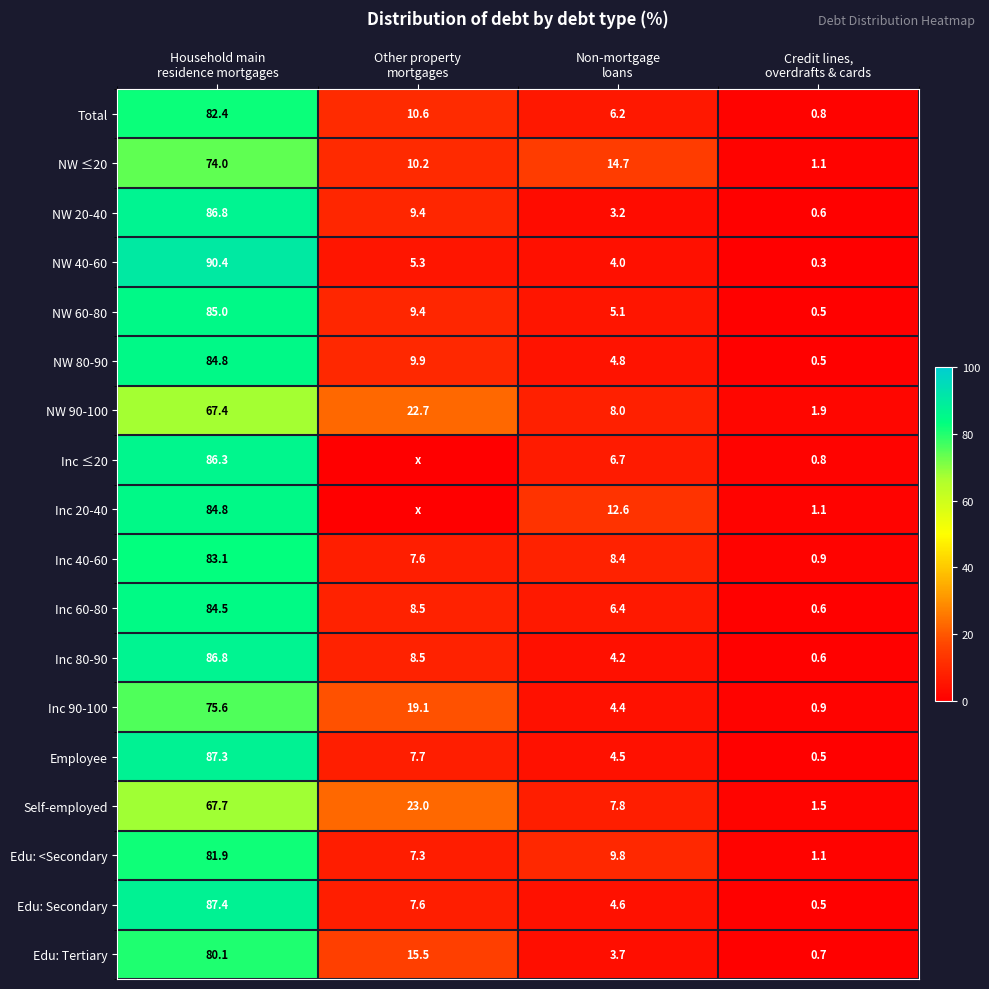

What is the lowest value of the Inc 80-90 series?

0.6